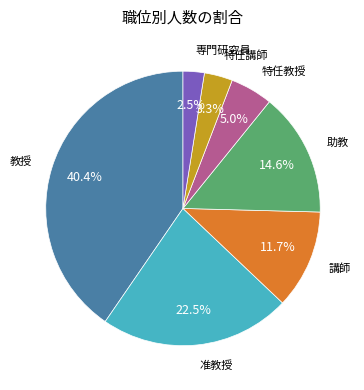

Is there a majority slice in this chart?

No